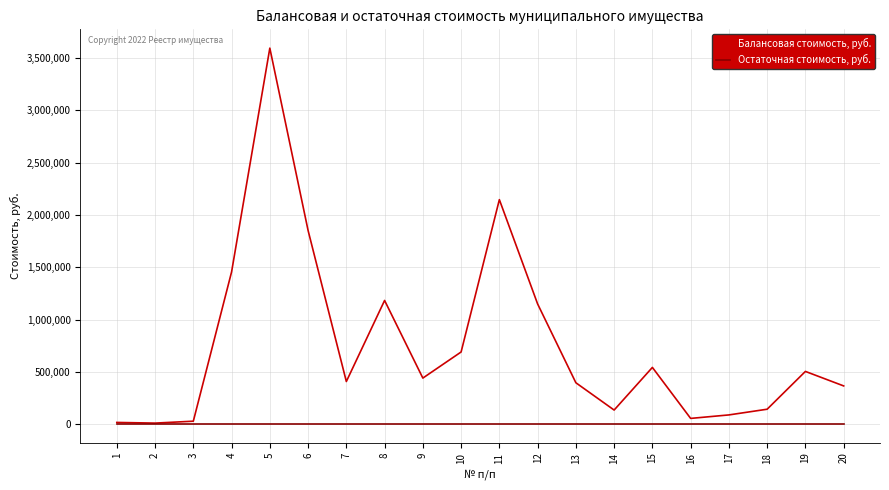

Which series changed the most between 8 and 10?

Балансовая стоимость, руб.